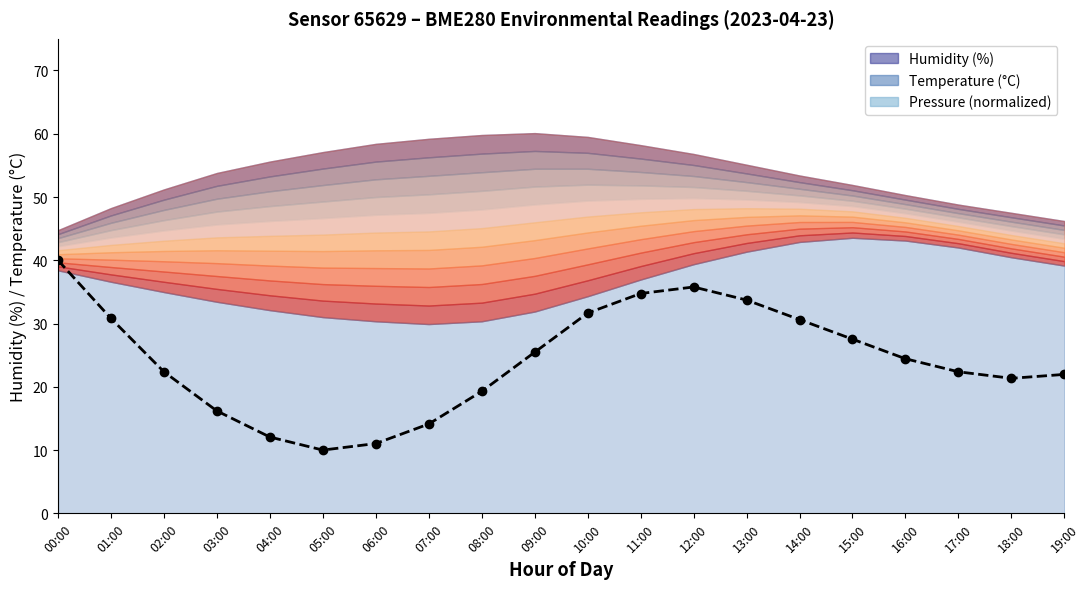

List the labels in order of value, smallest first.

05:00, 06:00, 04:00, 07:00, 03:00, 08:00, 18:00, 19:00, 02:00, 17:00, 16:00, 09:00, 15:00, 14:00, 01:00, 10:00, 13:00, 11:00, 12:00, 00:00